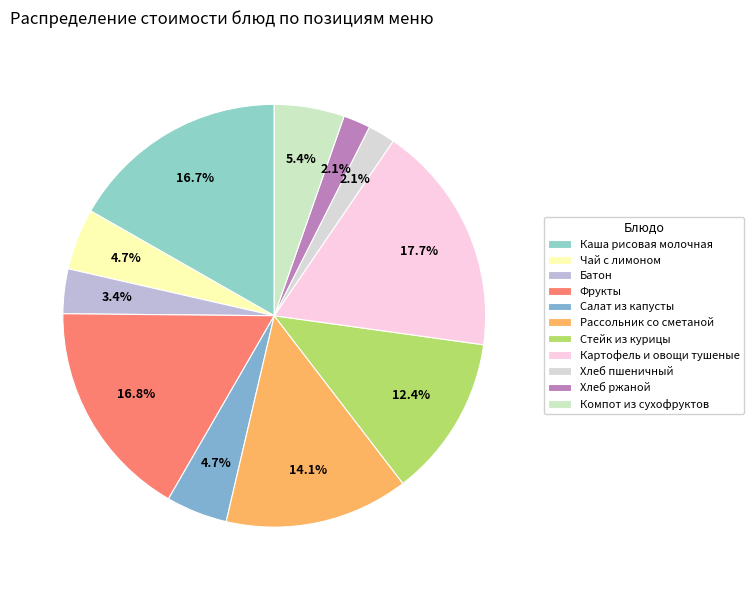

To the nearest percent, what is the combined percentage of Стейк из курицы and Рассольник со сметаной?

26%